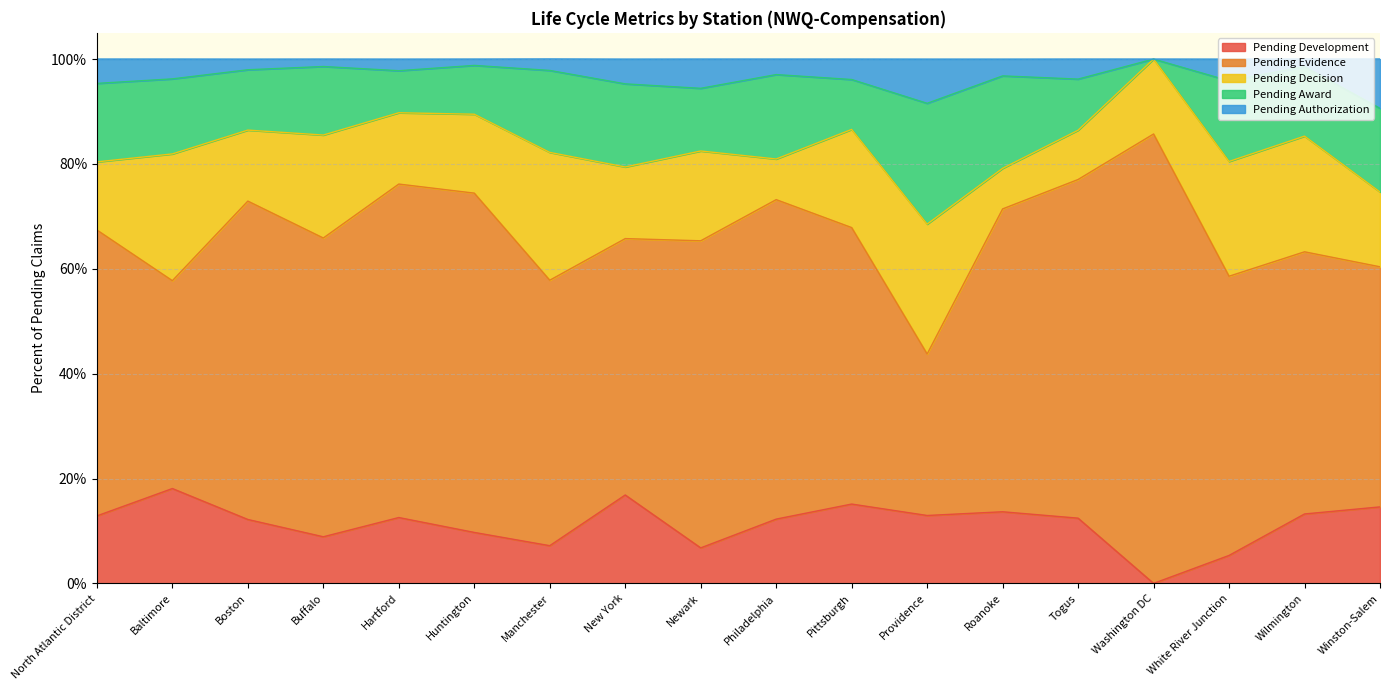

Read the Pending Award value at Newark.

0.1